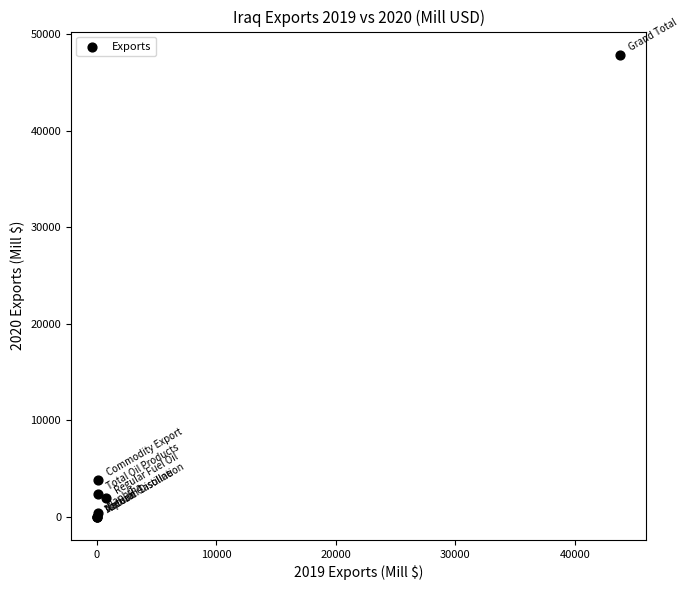

What Y value in the scatter plot is closest to 23946?

3765.3